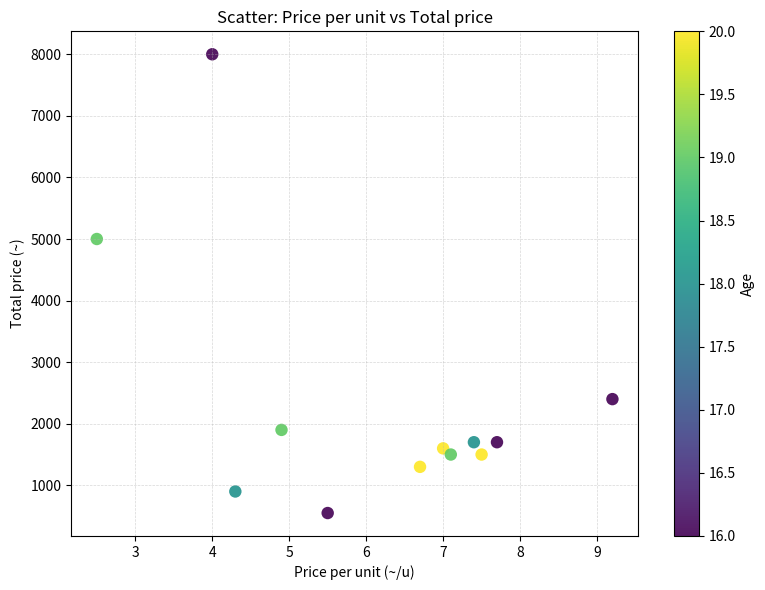

What is the average Y value?

2338